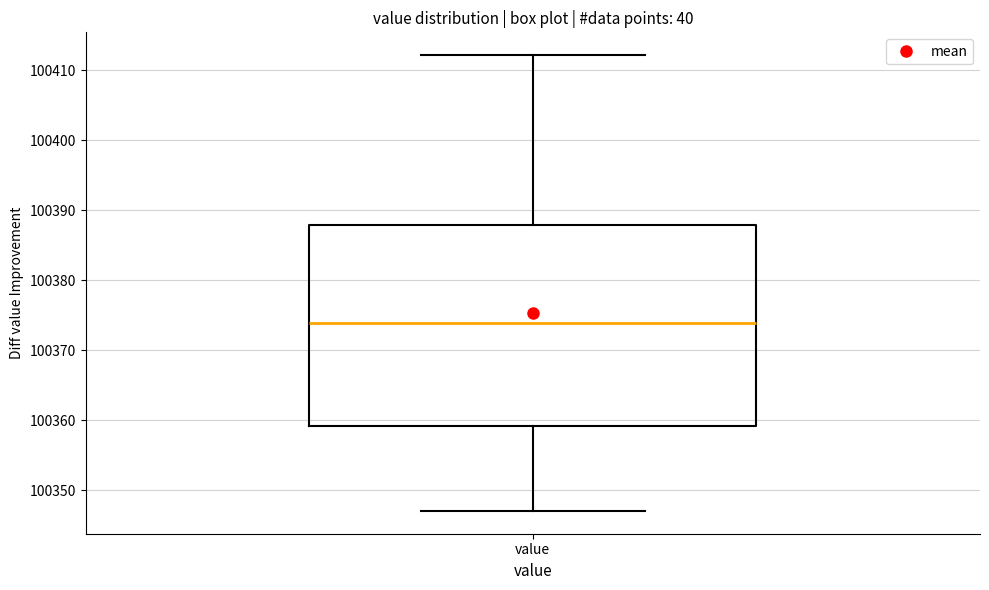

Transcribe this box plot: give where the median line is, the range the box spans, and where the two whiskers end, as read against the y-axis. The values are not printed on the chart, so give them approximately, as read against the axis.

median 100374, box 100359 to 100388, whiskers 100347 to 100412